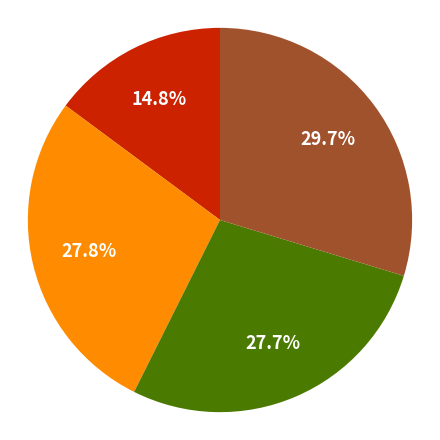

Does any single category account for the majority?

No